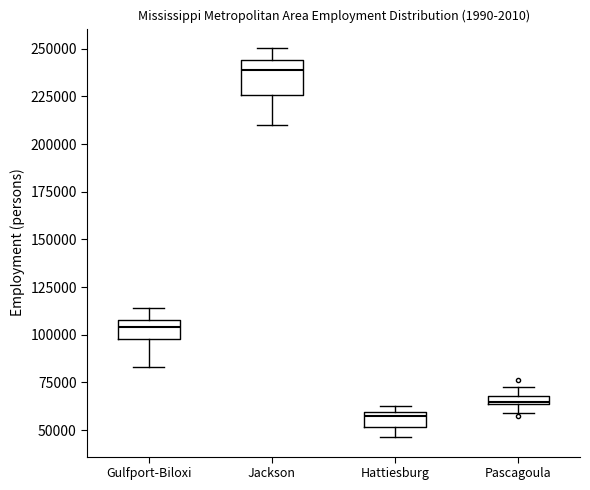

Which box is the tallest, from its lower edge to its upper edge?

Jackson